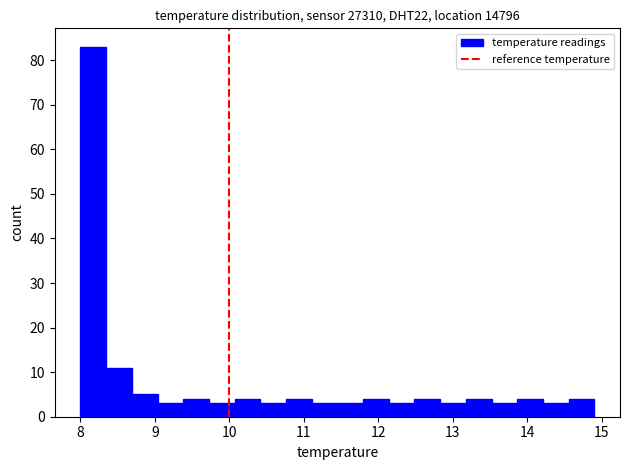

Around what value on the x-axis is the tallest bar? Give the approximate position of its centre, as read against the axis.

8.2